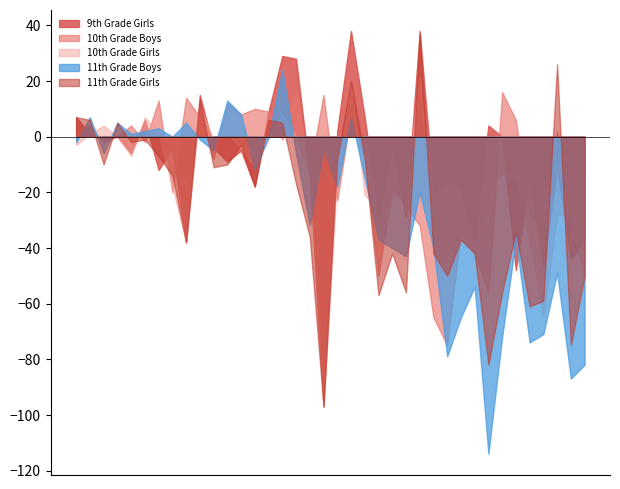

What is the lowest value of the 10th Grade Boys series?

-75